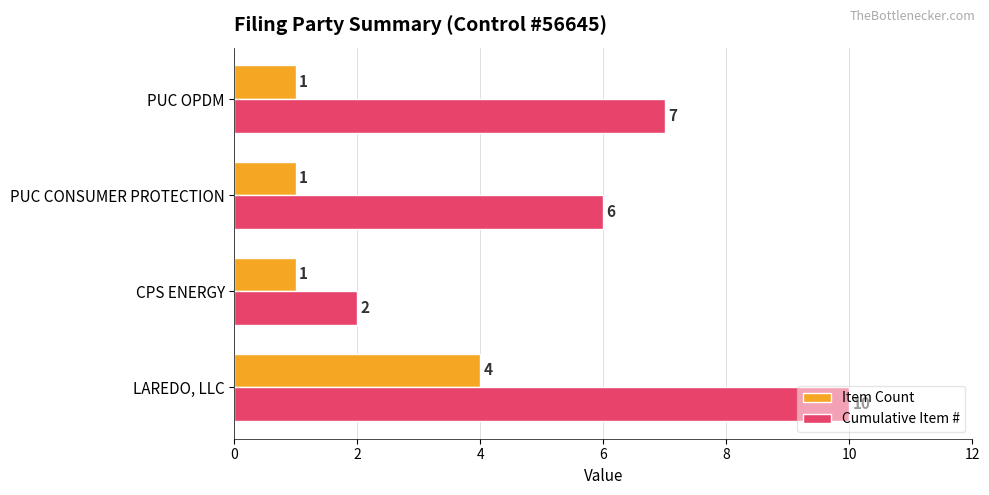

Which series has the largest range (max minus min)?

Cumulative Item #